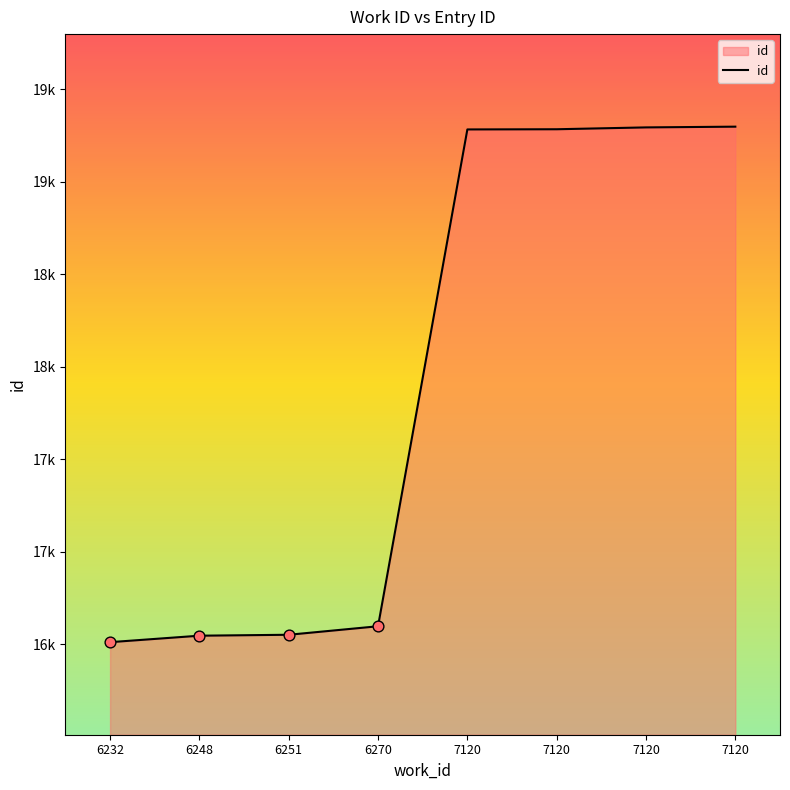

What is the change in value from 6248 to 7120?

+2736